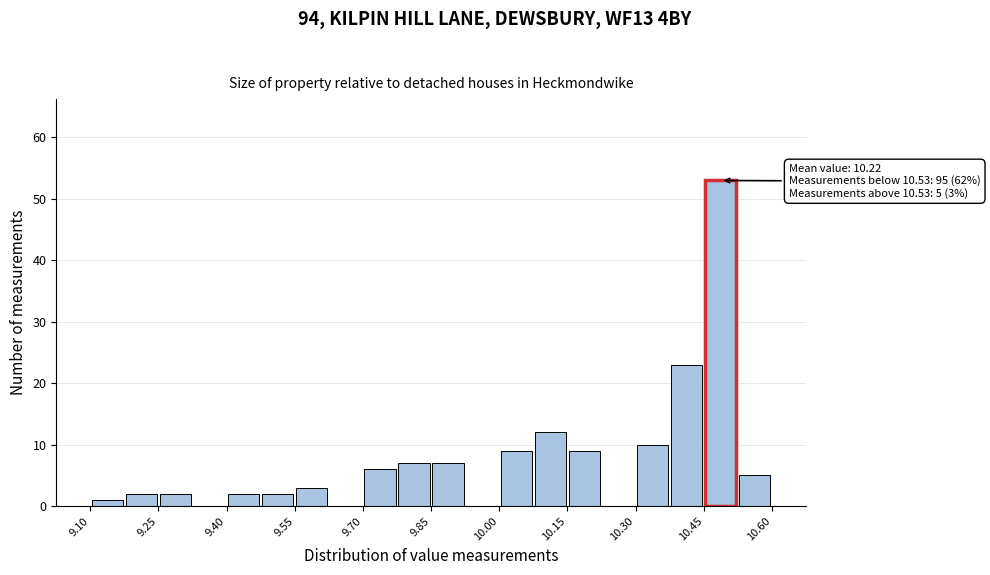

Around what value on the x-axis is the tallest bar? Give the approximate position of its centre, as read against the axis.

10.48